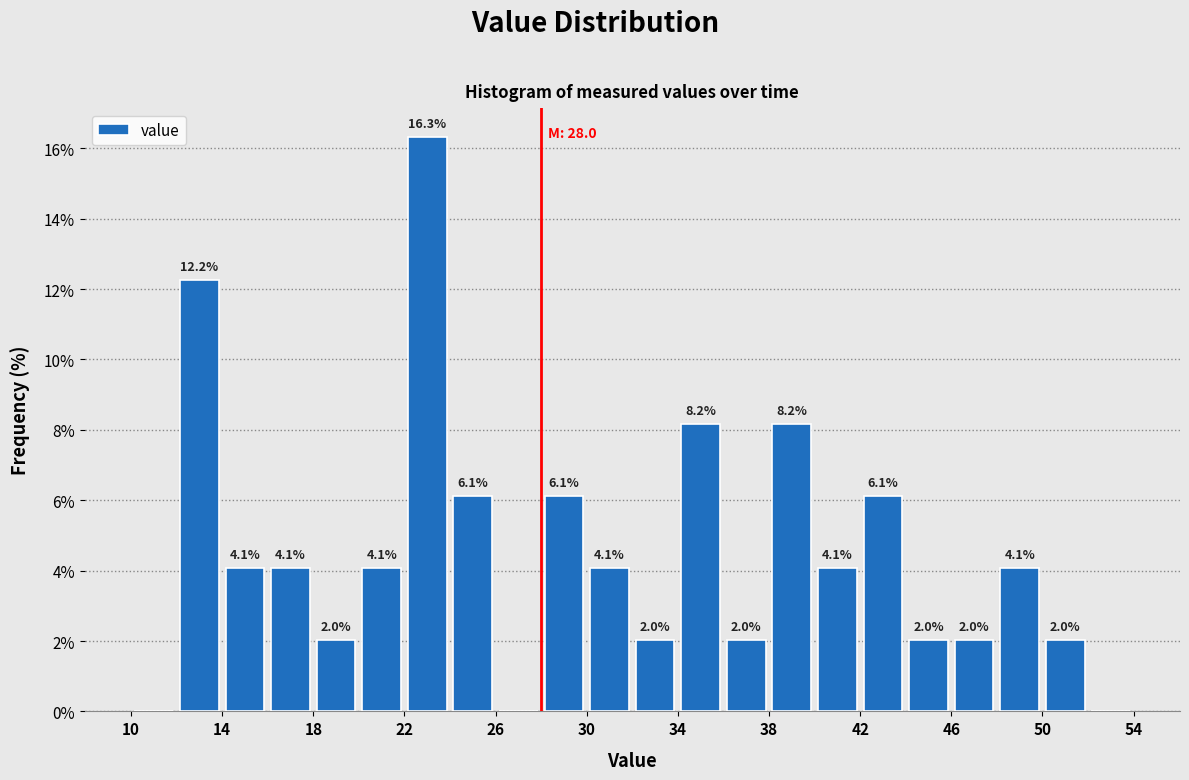

Over which range of the x-axis is the bar tallest?

22 to 24